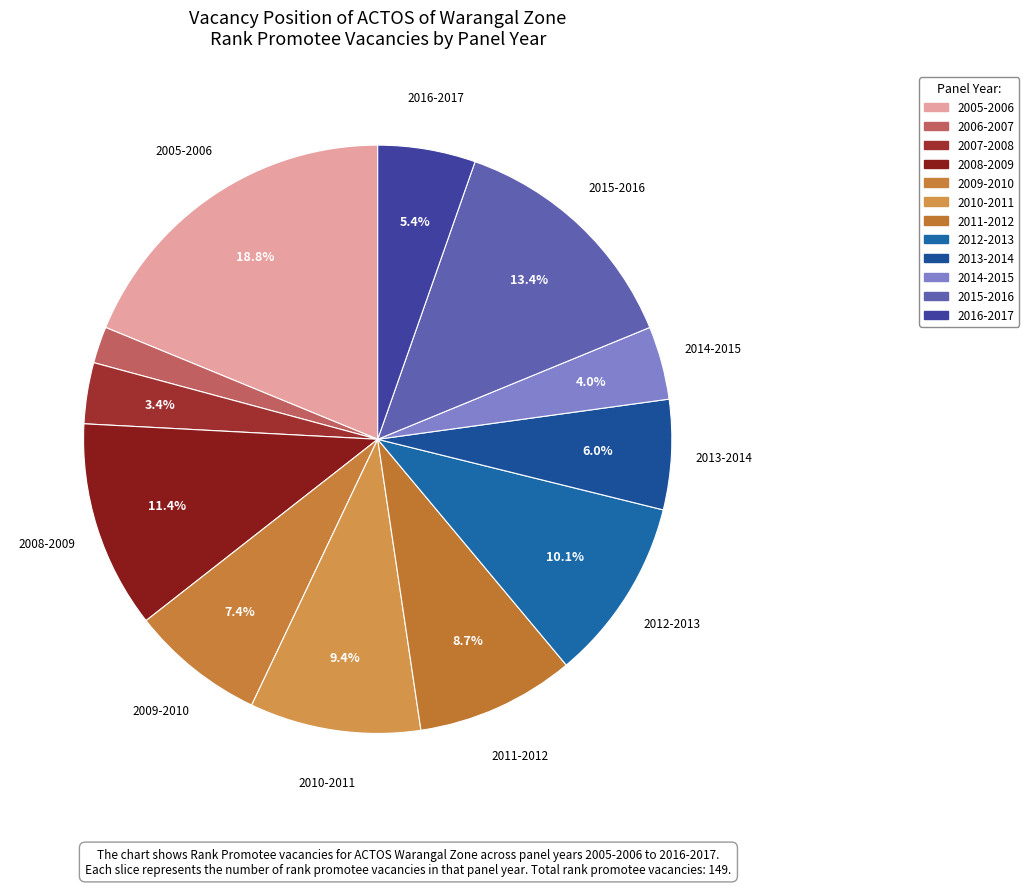

Rank the categories by value from highest to lowest.

2005-2006, 2015-2016, 2008-2009, 2012-2013, 2010-2011, 2011-2012, 2009-2010, 2013-2014, 2016-2017, 2014-2015, 2007-2008, 2006-2007